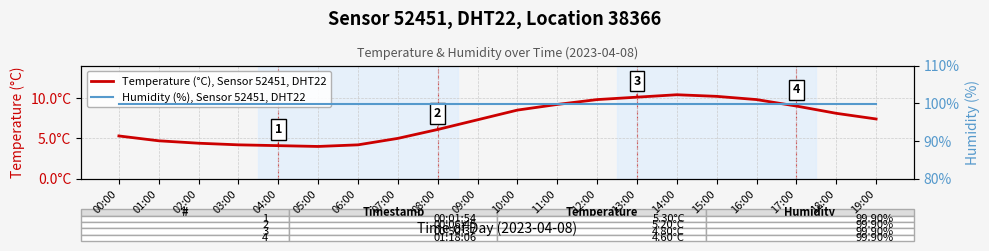

Between 08:00 and 12:00, which series saw the biggest shift?

Temperature (°C), Sensor 52451, DHT22